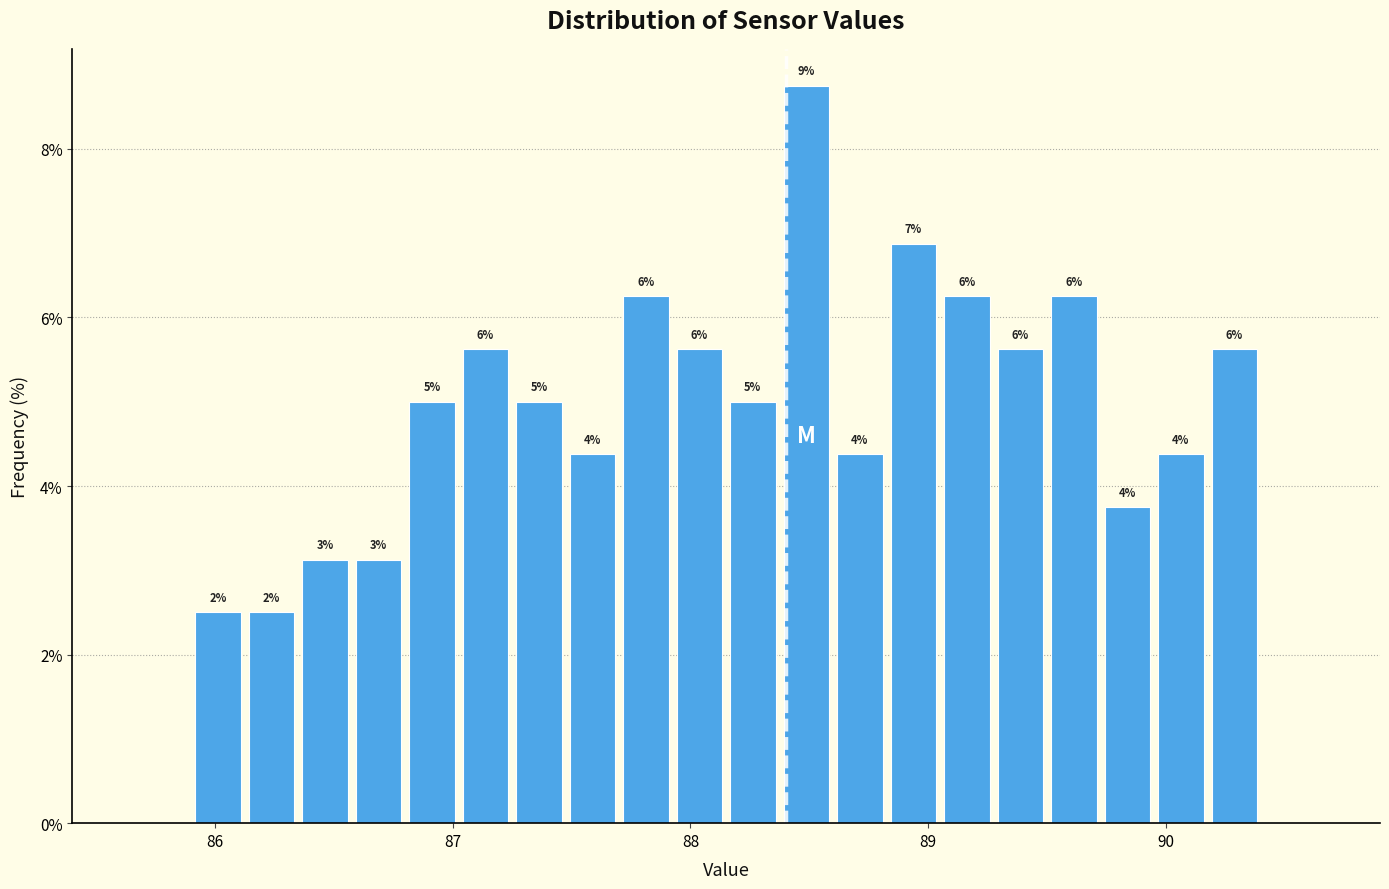

Read against the x-axis, roughly where is the centre of the tallest bar?

88.5